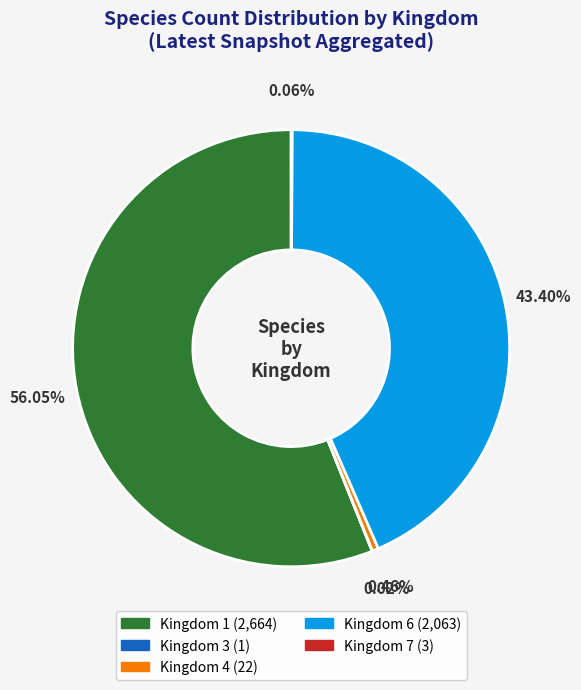

Is there any slice that represents more than half of the pie?

Yes